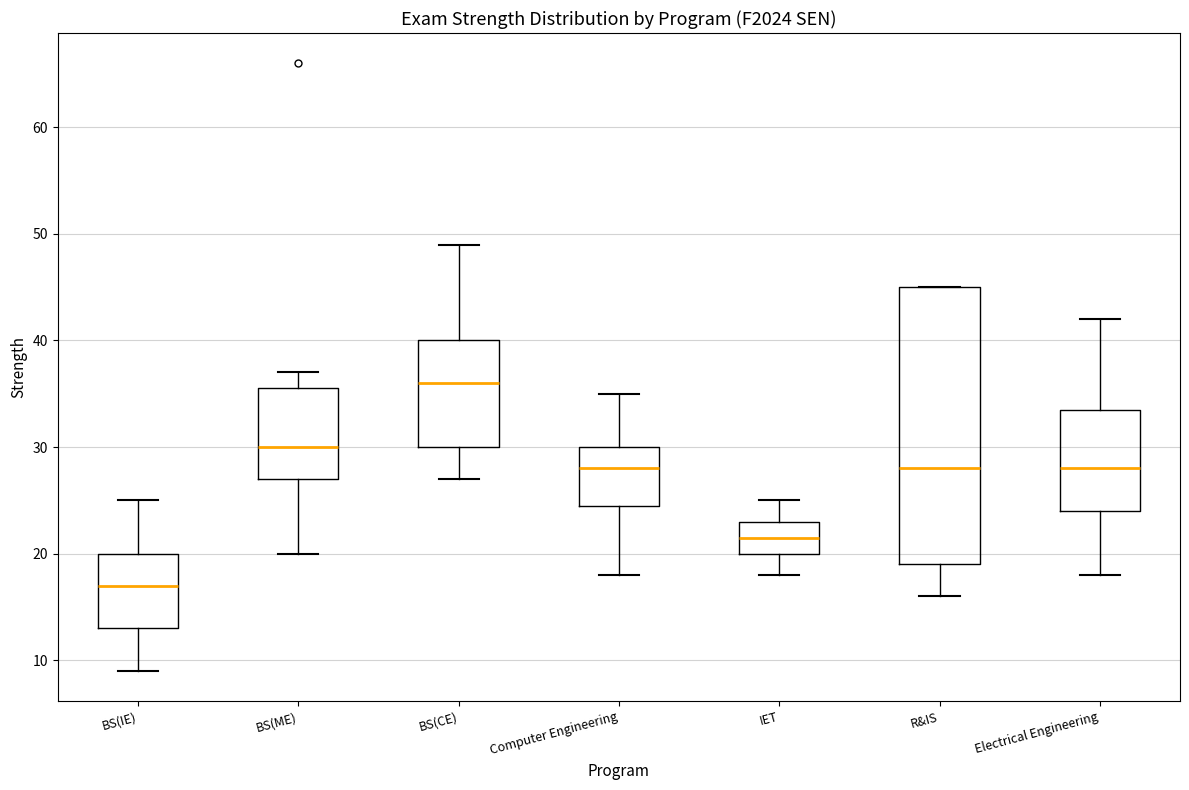

Reading left to right, transcribe this box plot: for each box, give where its median line is, the range the box spans, and where its two whiskers end, as read against the y-axis. The values are not printed on the chart, so give them approximately, as read against the axis.

BS(IE): median 17, box 13 to 20, whiskers 9 to 25
BS(ME): median 30, box 27 to 36, whiskers 20 to 37
BS(CE): median 36, box 30 to 40, whiskers 27 to 49
Computer Engineering: median 28, box 25 to 30, whiskers 18 to 35
IET: median 22, box 20 to 23, whiskers 18 to 25
R&IS: median 28, box 19 to 45, whiskers 16 to 45
Electrical Engineering: median 28, box 24 to 34, whiskers 18 to 42